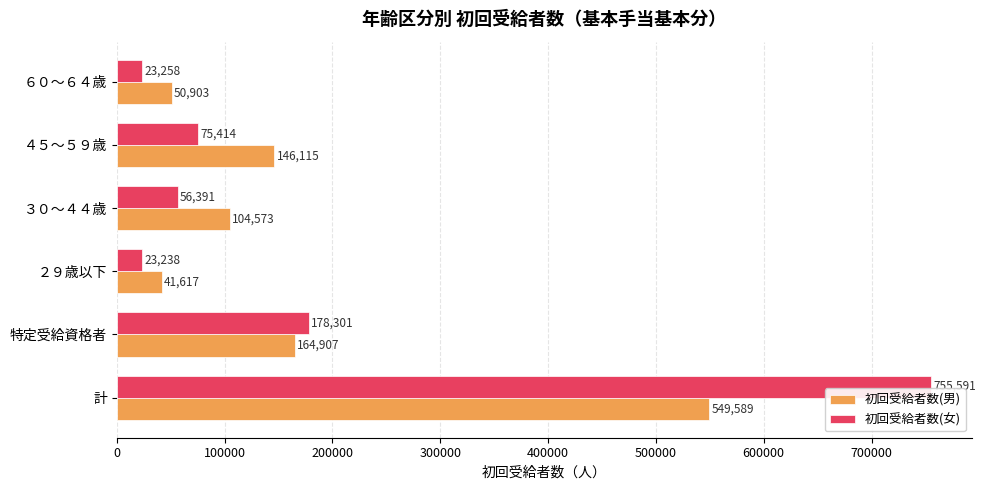

What is the average value of the 初回受給者数(男) series?

176284